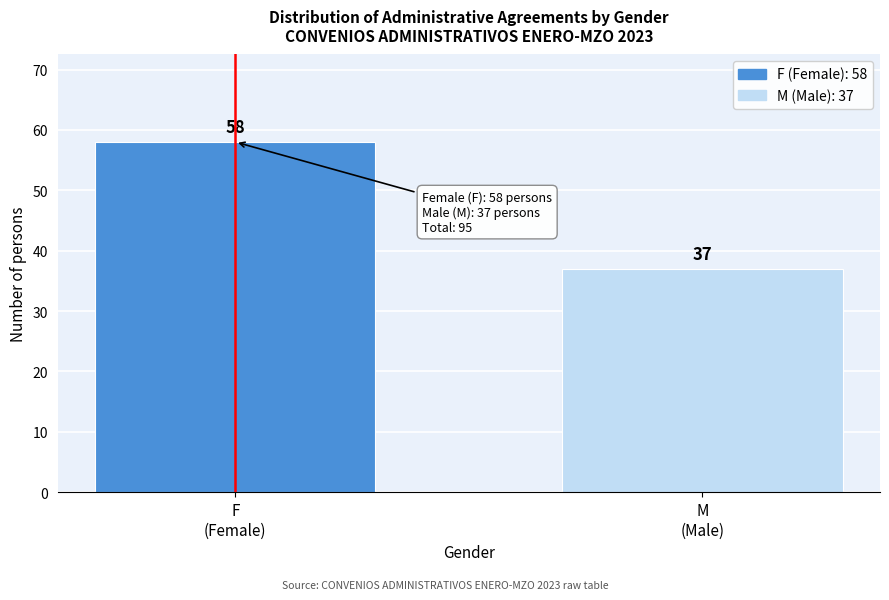

Reading left to right, what are all the values shown in this chart?

58	37